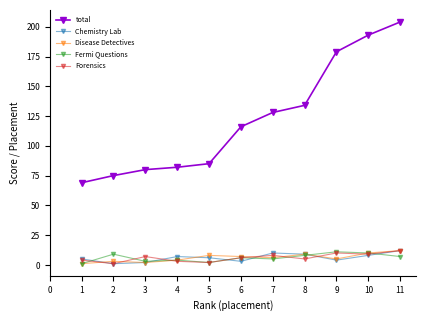

The Disease Detectives series shows 8 at 5. True or false?

True